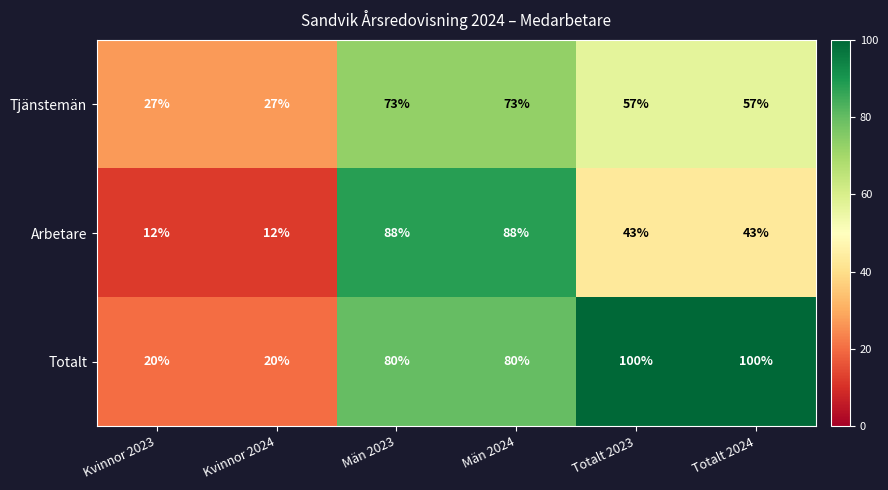

Read the Totalt value at Kvinnor 2024, to the nearest 5.

20